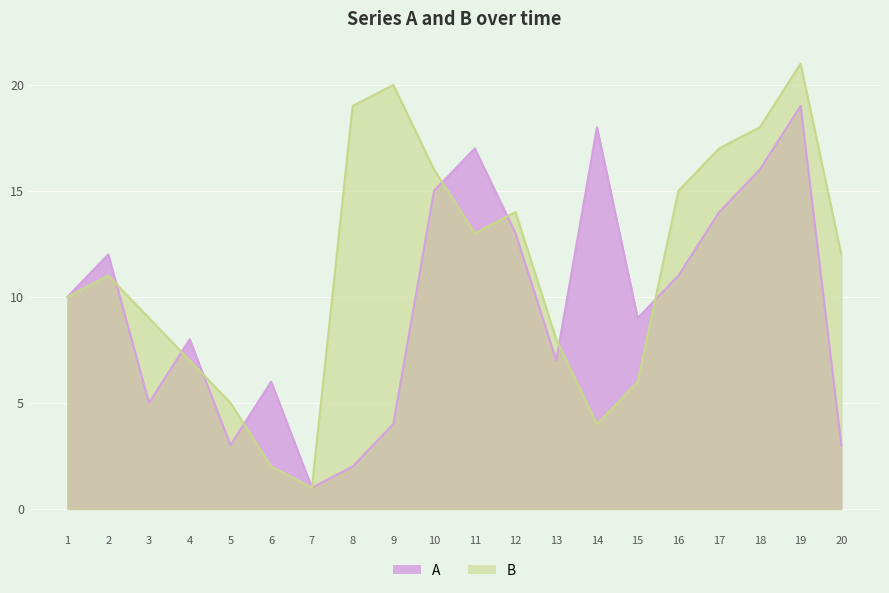

How many times do B and A cross each other?

8